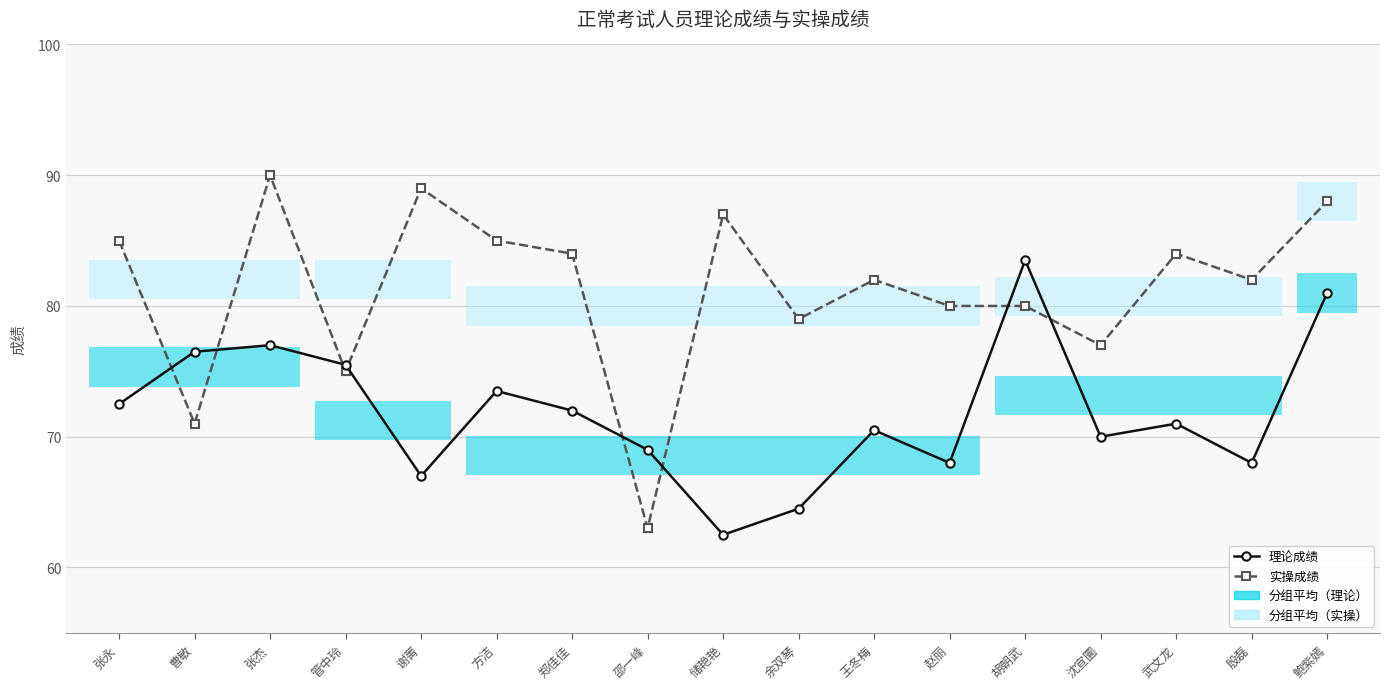

Reading left to right, what are all the values shown in this chart?

理论成绩: 张永=72.5	曹敏=76.5	张杰=77.0	管中玲=75.5	谢菁=67.0	方洁=73.5	郑佳佳=72.0	邵一峰=69.0	储艳艳=62.5	余双琴=64.5	王冬梅=70.5	赵丽=68.0	胡朝武=83.5	沈宣圜=70.0	武文龙=71.0	殷磊=68.0	鲍紫嫣=81.0
实操成绩: 张永=85.0	曹敏=71.0	张杰=90.0	管中玲=75.0	谢菁=89.0	方洁=85.0	郑佳佳=84.0	邵一峰=63.0	储艳艳=87.0	余双琴=79.0	王冬梅=82.0	赵丽=80.0	胡朝武=80.0	沈宣圜=77.0	武文龙=84.0	殷磊=82.0	鲍紫嫣=88.0